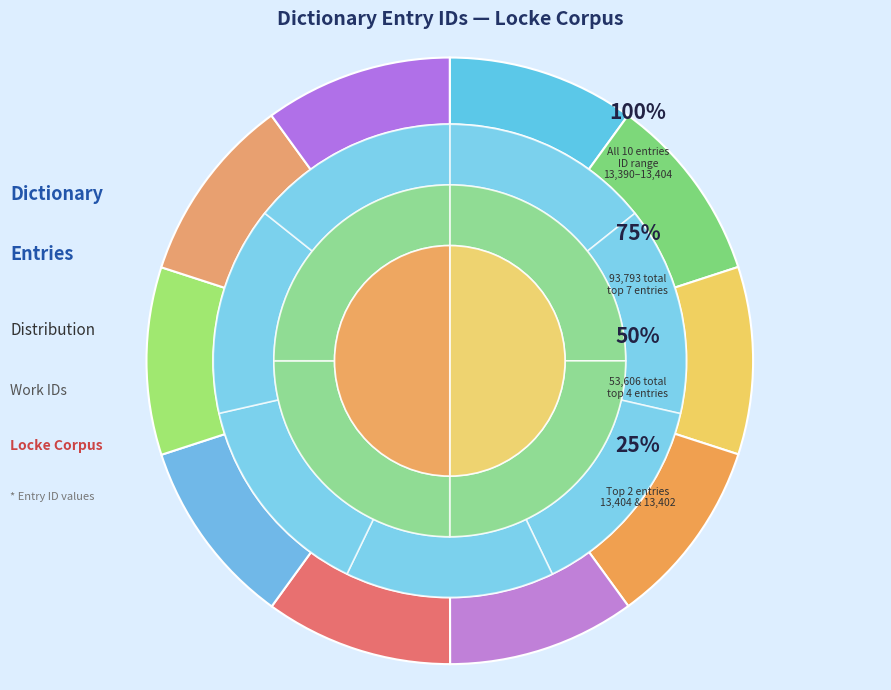

Count the number of slices in the pie.

10